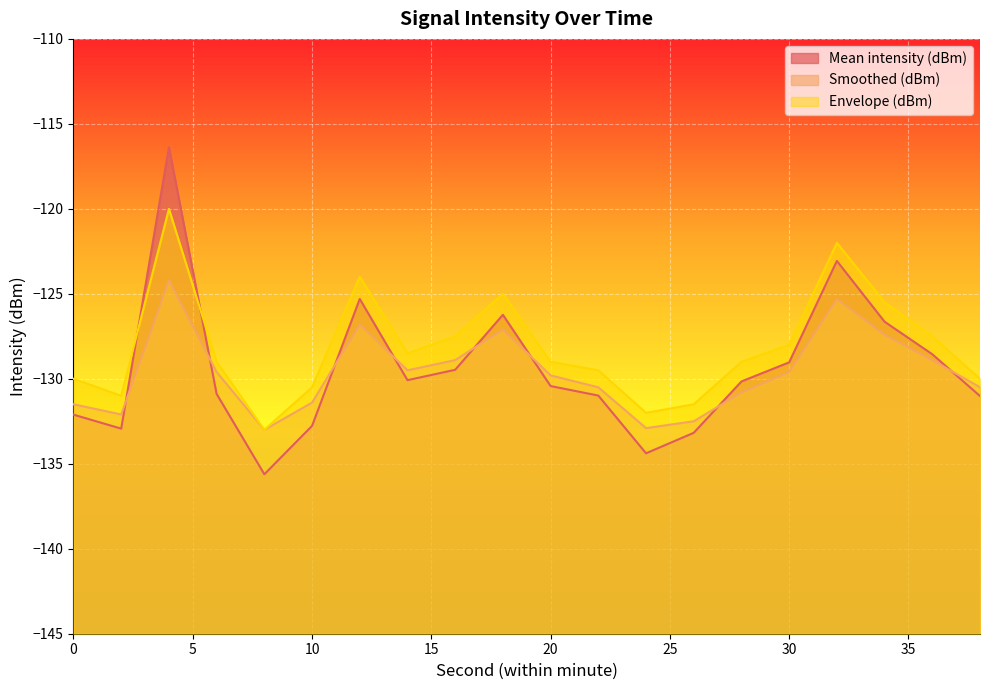

At which label does Envelope (dBm) reach its peak?

4